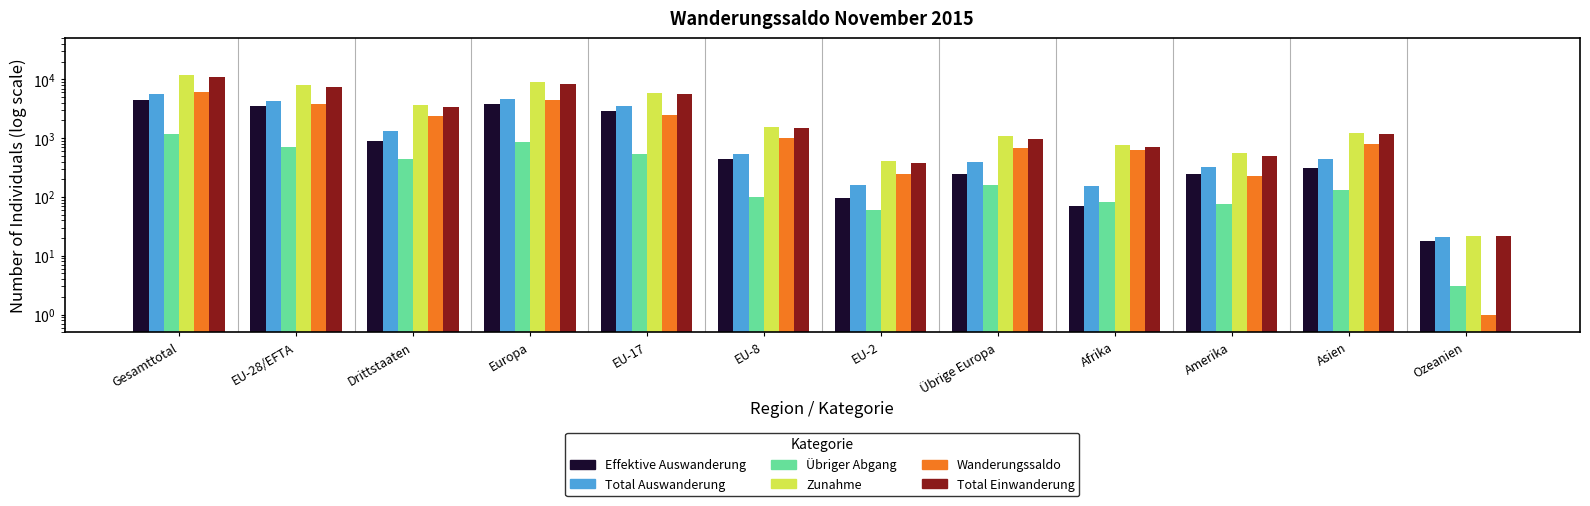

Where does the Übriger Abgang series first go above 158?

Gesamttotal